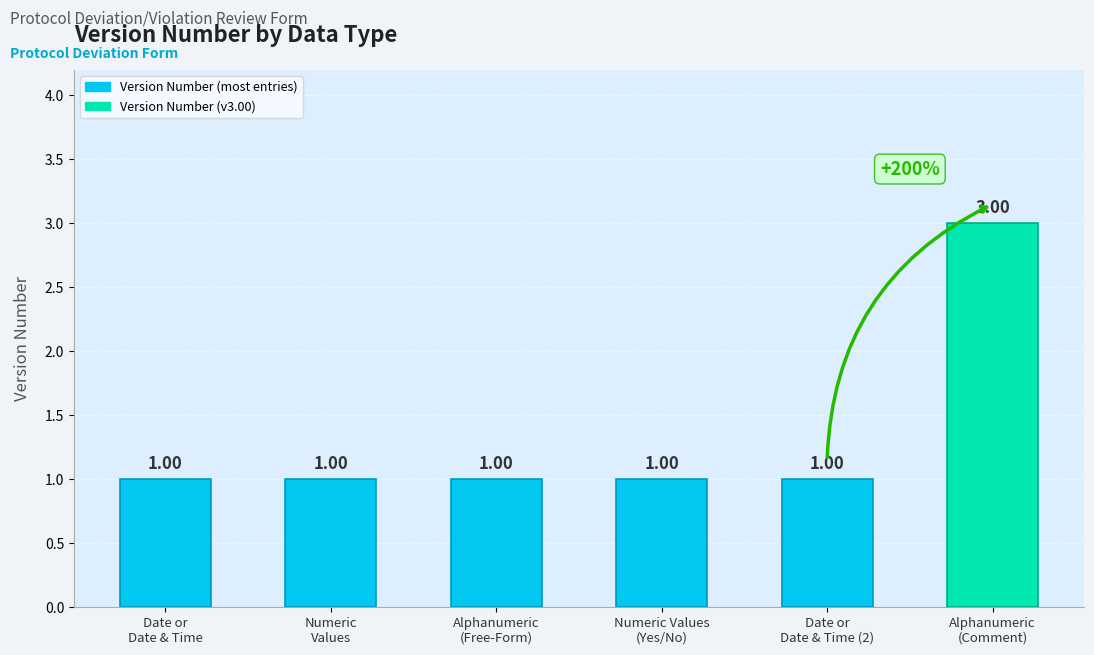

Reading left to right, what are all the values shown in this chart?

1	1	1	1	1	3